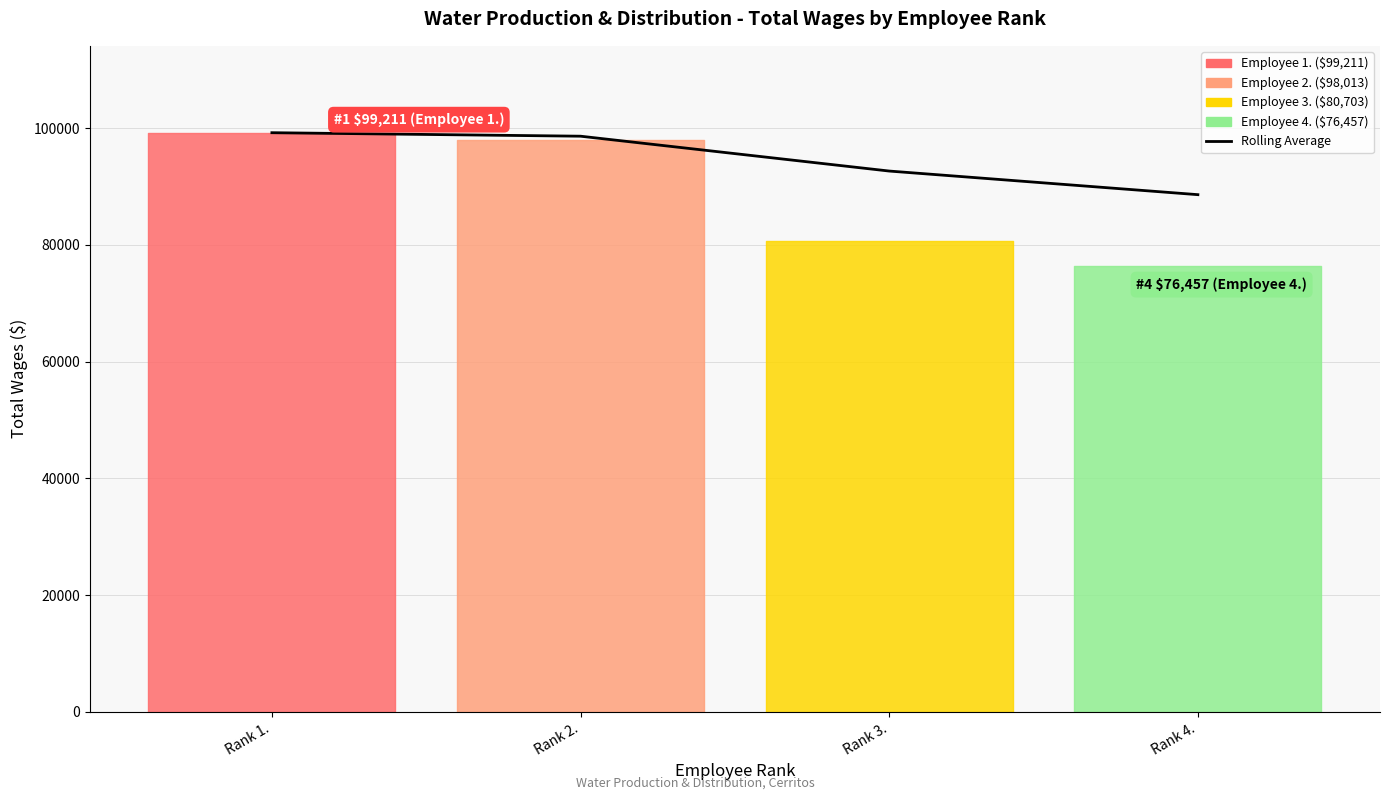

What is the approximate value at Rank 4.?

88596.0